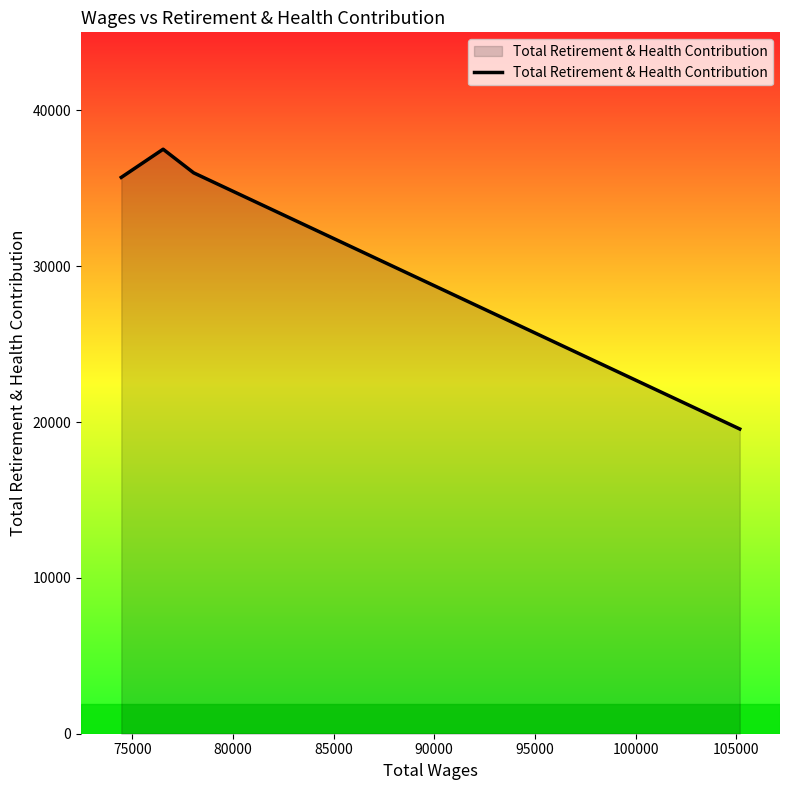

True or false: there are more than 2 points higher than both neighbors.

False